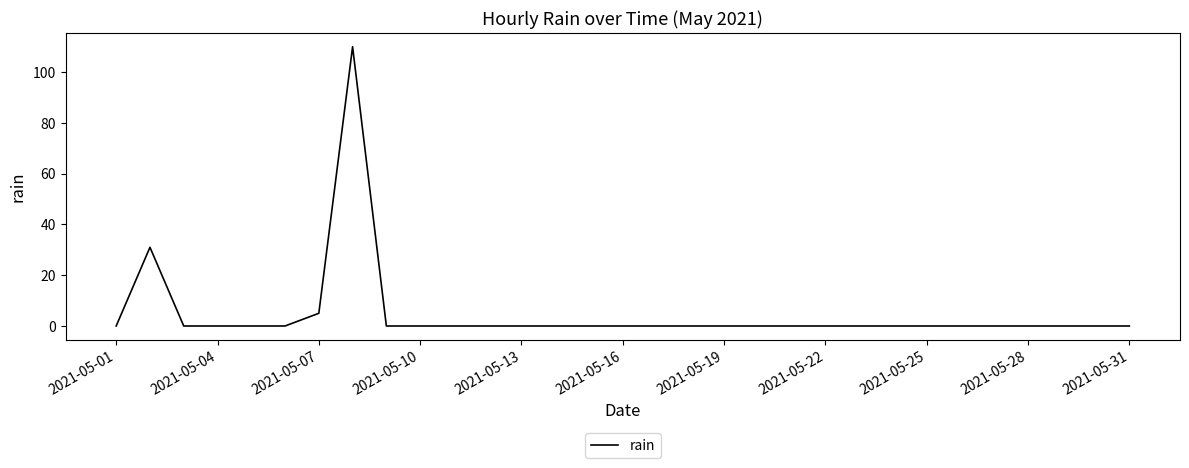

What is the average value?

5